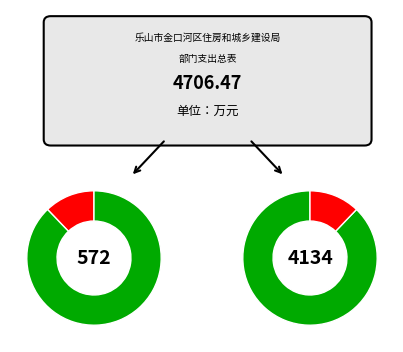

To the nearest percent, what percentage of the pie is 项目支出?

88%